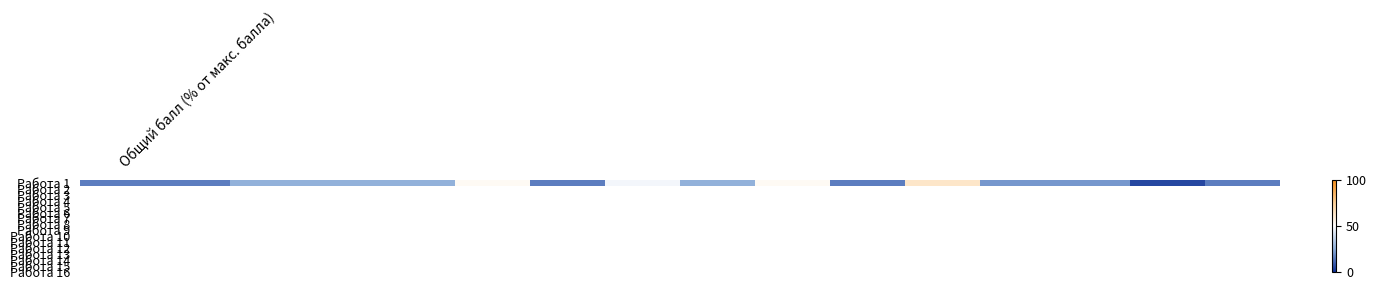

The value at 10 is 15.8. True or false?

True